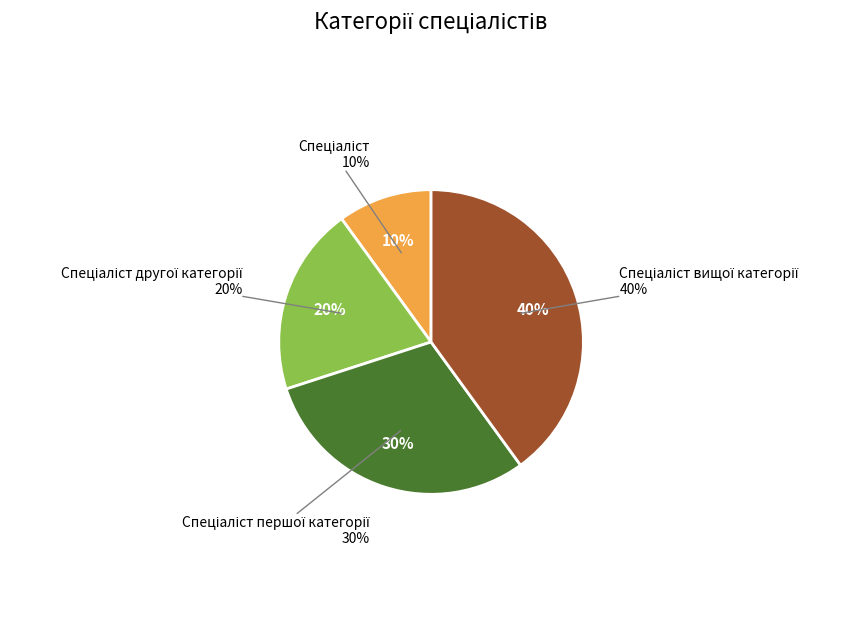

Between Спеціаліст and Спеціаліст першої категорії, which is larger?

Спеціаліст першої категорії